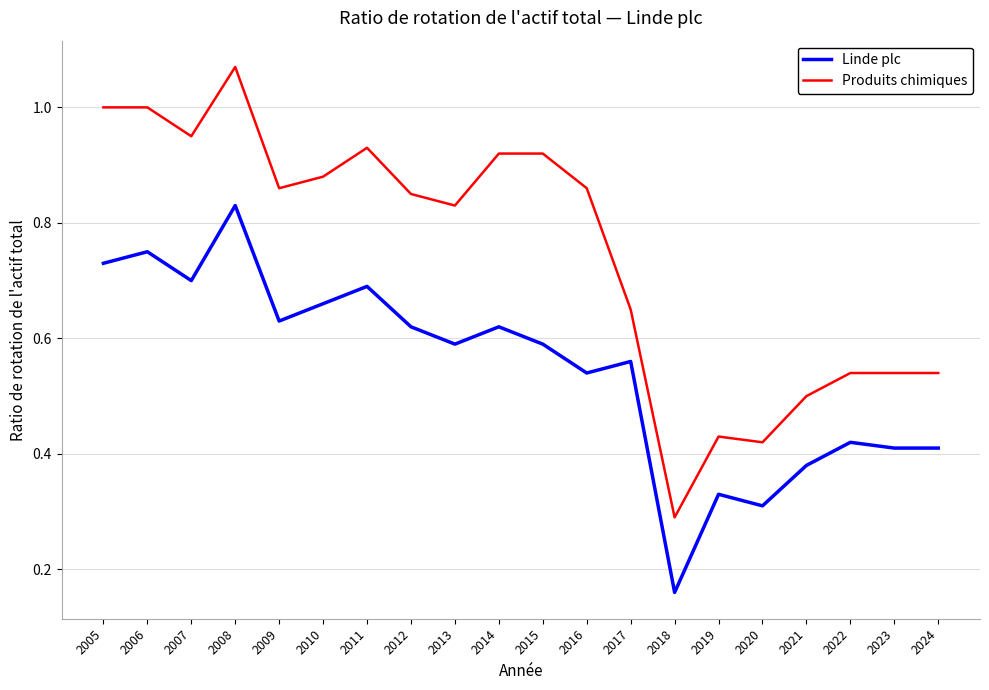

True or false: Produits chimiques and Linde plc intersect in this chart.

False